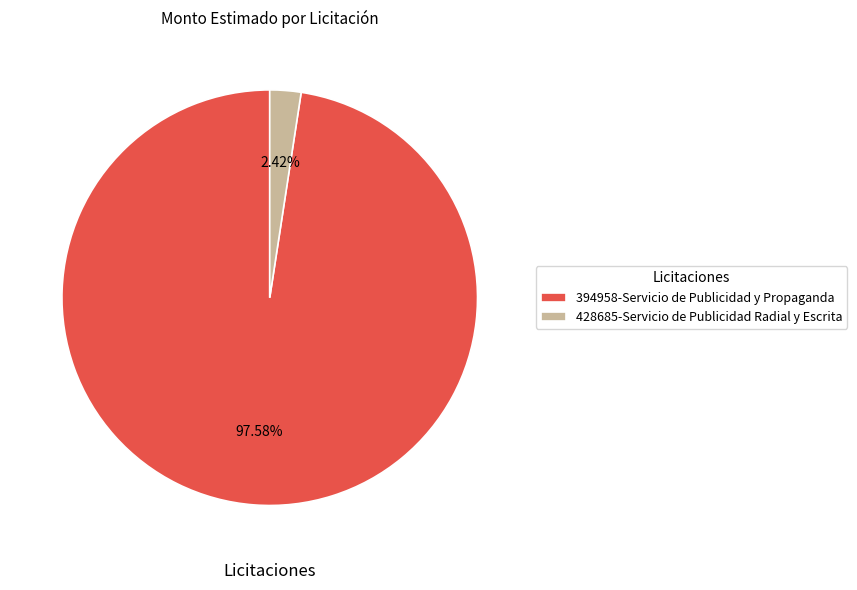

What is the total percentage of 394958-Servicio de Publicidad y Propaganda and 428685-Servicio de Publicidad Radial y Escrita?

100.0%